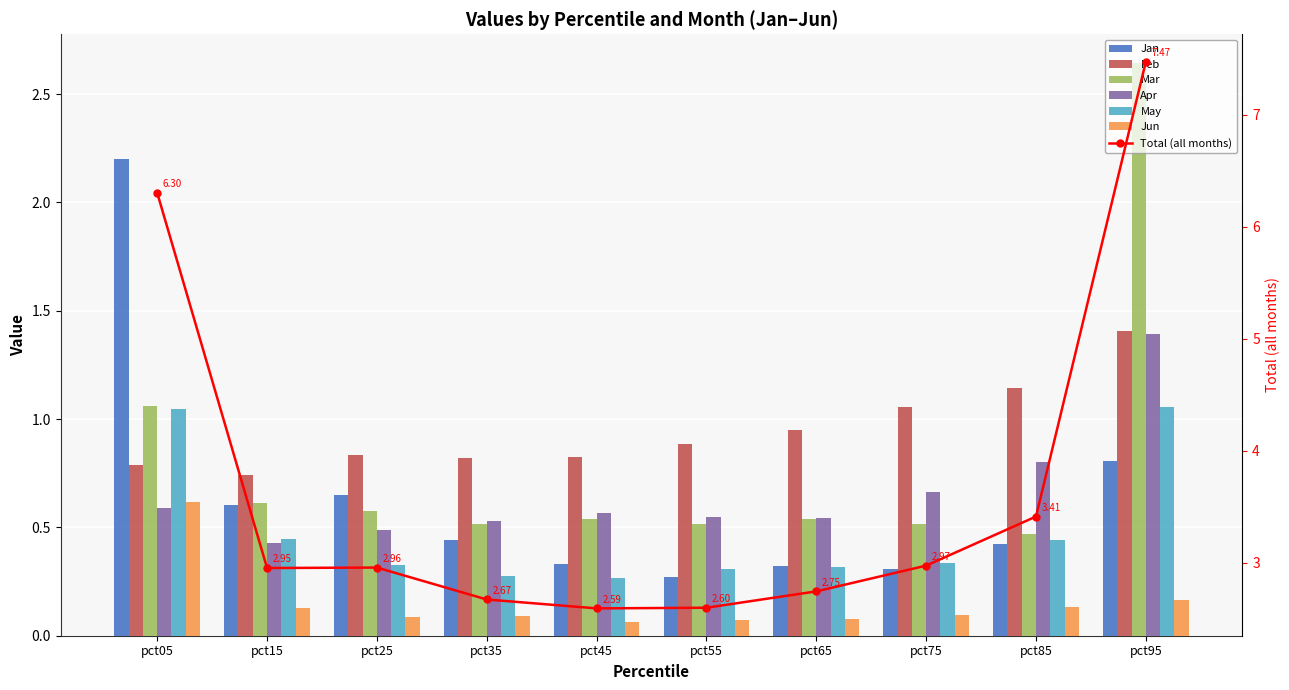

Rank the series at pct75 from lowest to highest value.

Jun, Jan, May, Mar, Apr, Feb